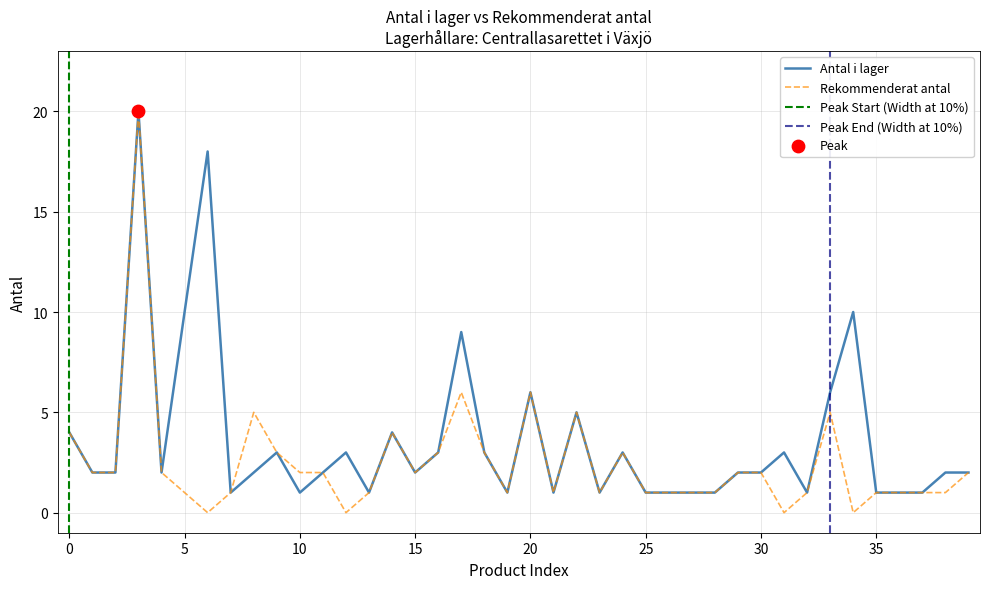

At which category is the sum across all series the highest?

3